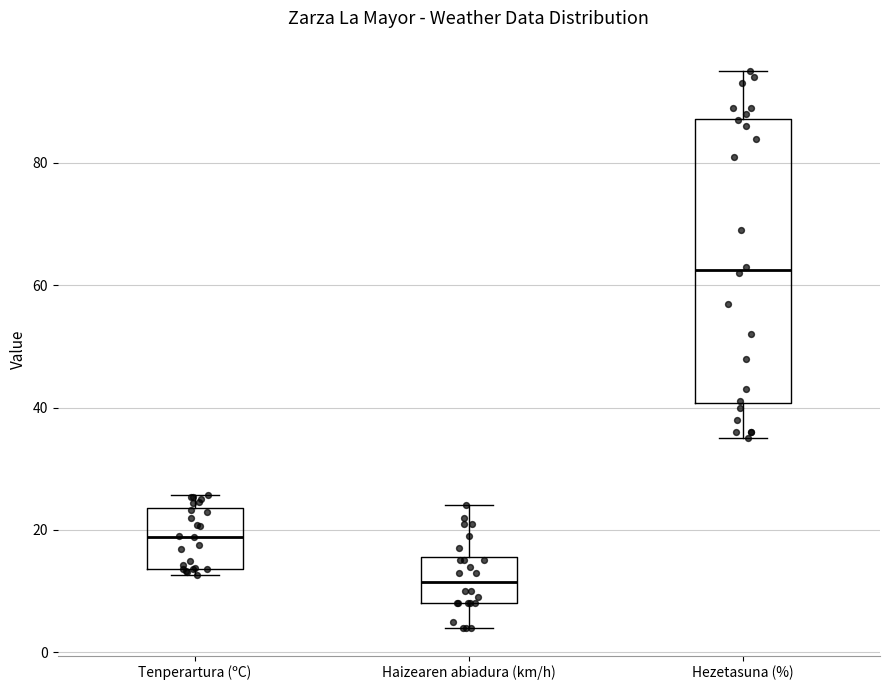

Reading left to right, transcribe this box plot: for each box, give where its median line is, the range the box spans, and where its two whiskers end, as read against the y-axis. The values are not printed on the chart, so give them approximately, as read against the axis.

Tenperartura (ºC): median 18, box 14 to 24, whiskers 12 to 26
Haizearen abiadura (km/h): median 12, box 8 to 16, whiskers 4 to 24
Hezetasuna (%): median 62, box 40 to 88, whiskers 36 to 96